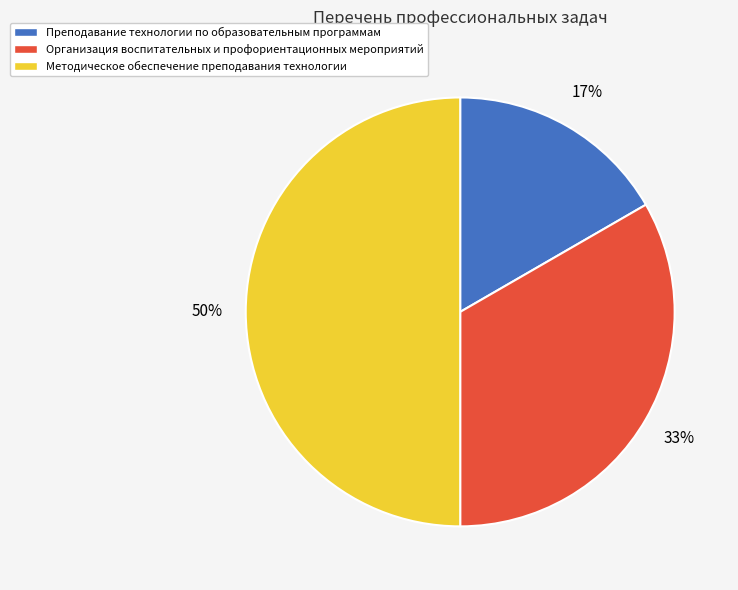

What is the ratio of the value at Методическое обеспечение преподавания технологии to the value at Организация воспитательных и профориентационных мероприятий?

1.5